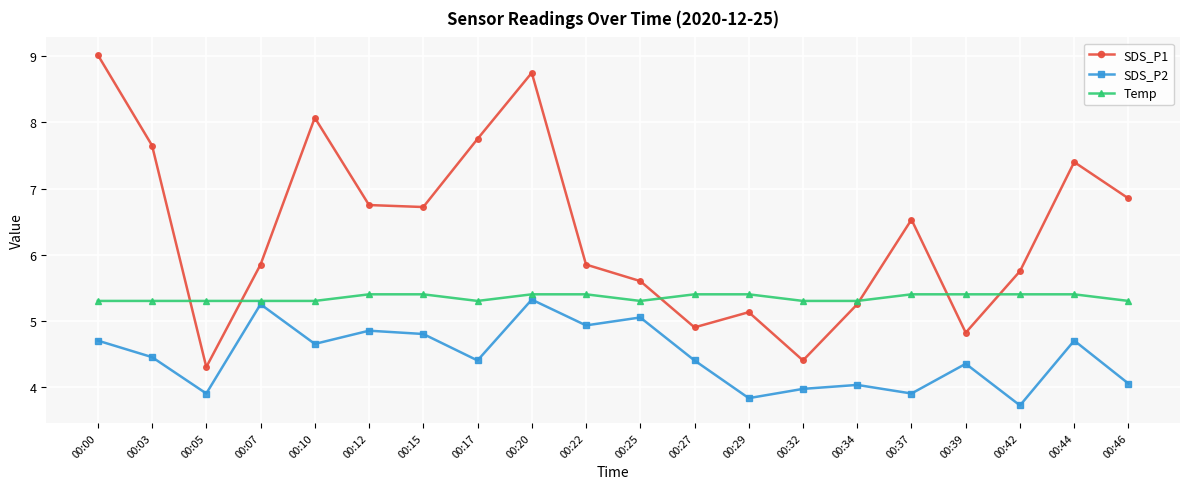

Which series changed the most between 00:03 and 00:22?

SDS_P1